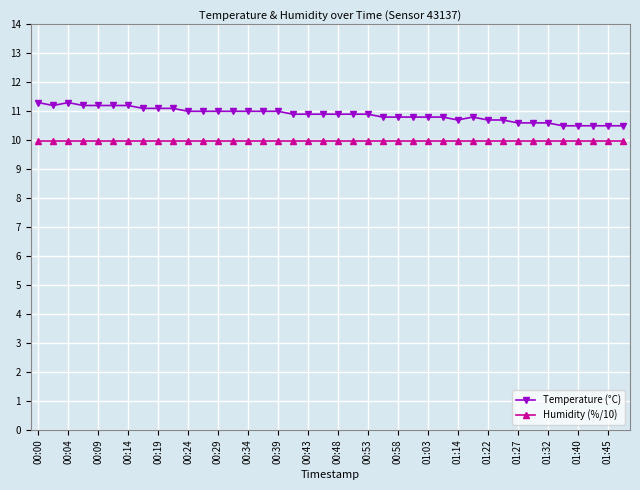

Rank the series by their maximum value, from highest to lowest.

Temperature (°C), Humidity (%/10)